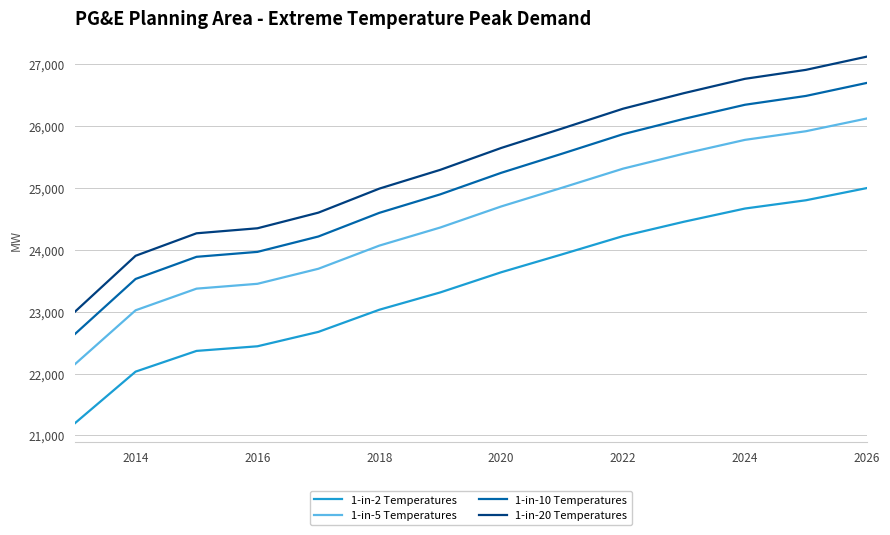

Reading right to left, list all the values displayed in this chart.

1-in-2 Temperatures: 24999.6	24802.5	24669.0	24455.8	24223.8	23928.6	23638.9	23313.0	23033.1	22675.1	22442.3	22367.5	22032.4	21194.9
1-in-5 Temperatures: 26124.6	25918.7	25779.1	25556.3	25313.9	25005.4	24702.6	24362.1	24069.6	23695.5	23452.2	23374.0	23023.8	22148.6
1-in-10 Temperatures: 26699.6	26489.1	26346.5	26118.8	25871.0	25555.8	25246.3	24898.3	24599.3	24217.1	23968.4	23888.4	23530.6	22636.1
1-in-20 Temperatures: 27124.6	26910.8	26765.8	26534.5	26282.8	25962.5	25648.2	25294.6	24990.9	24602.5	24349.9	24268.7	23905.1	22996.4